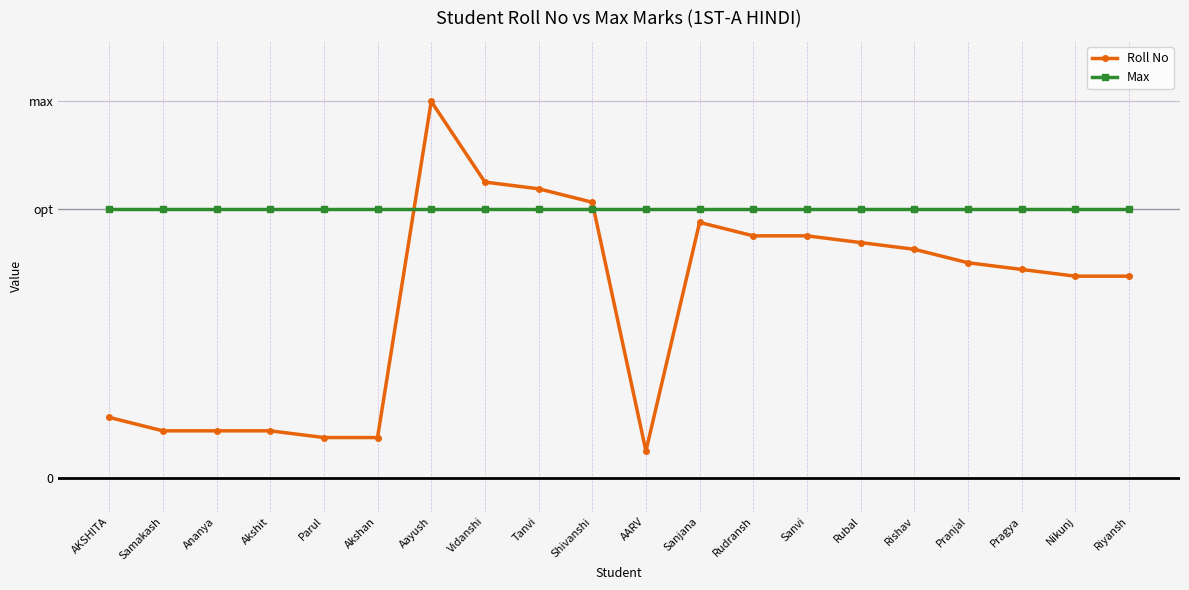

What are all the series names shown in the legend?

Roll No, Max